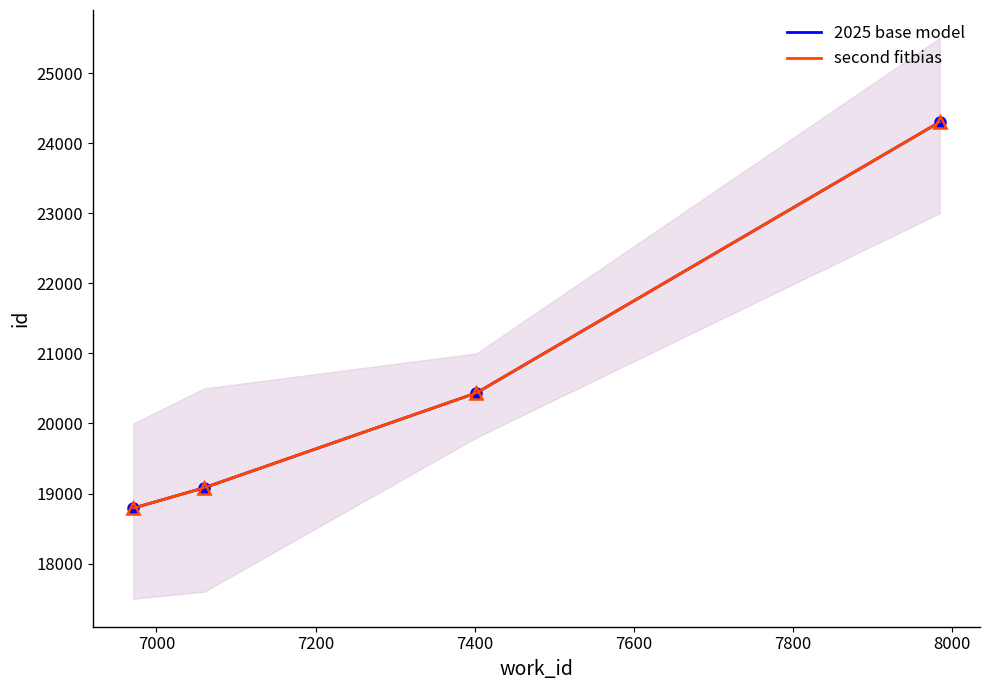

True or false: 2025 base model and second fitbias intersect in this chart.

False